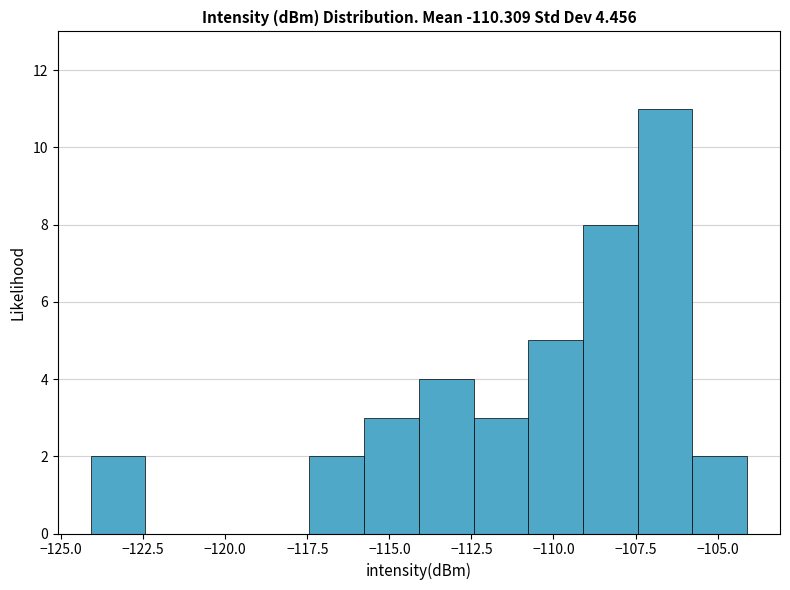

Read against the x-axis, roughly where is the centre of the tallest bar?

-106.5